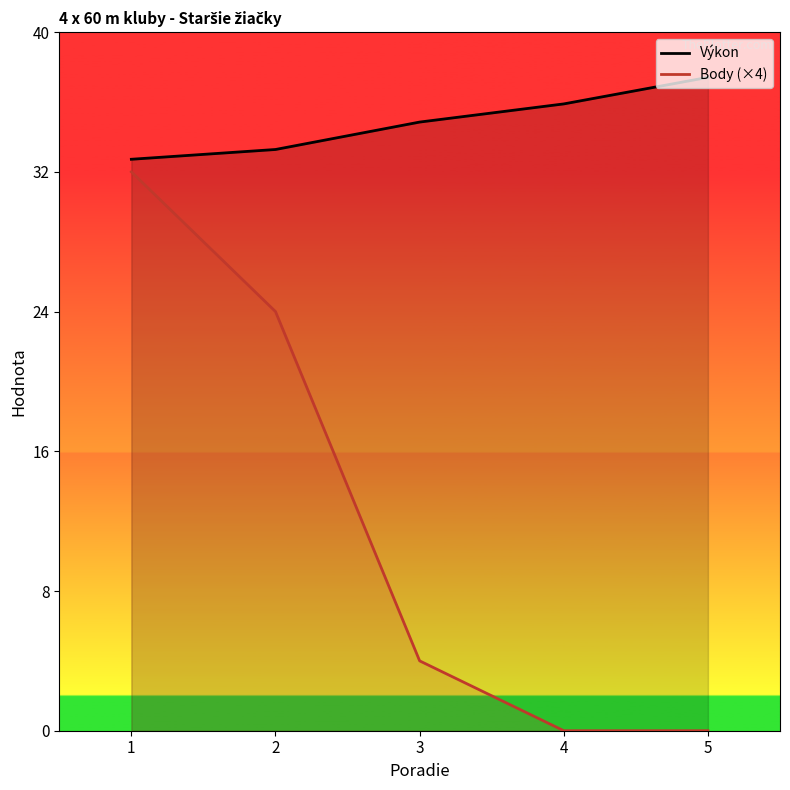

List the series in order of their peak value, highest first.

Výkon, Body (×4)